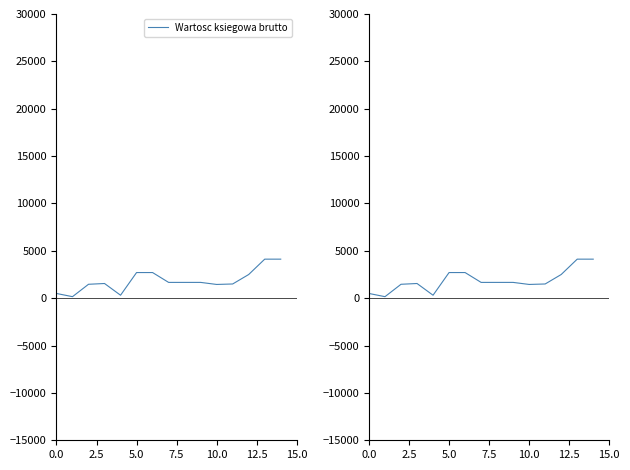

Read the value at 11.

1500.0